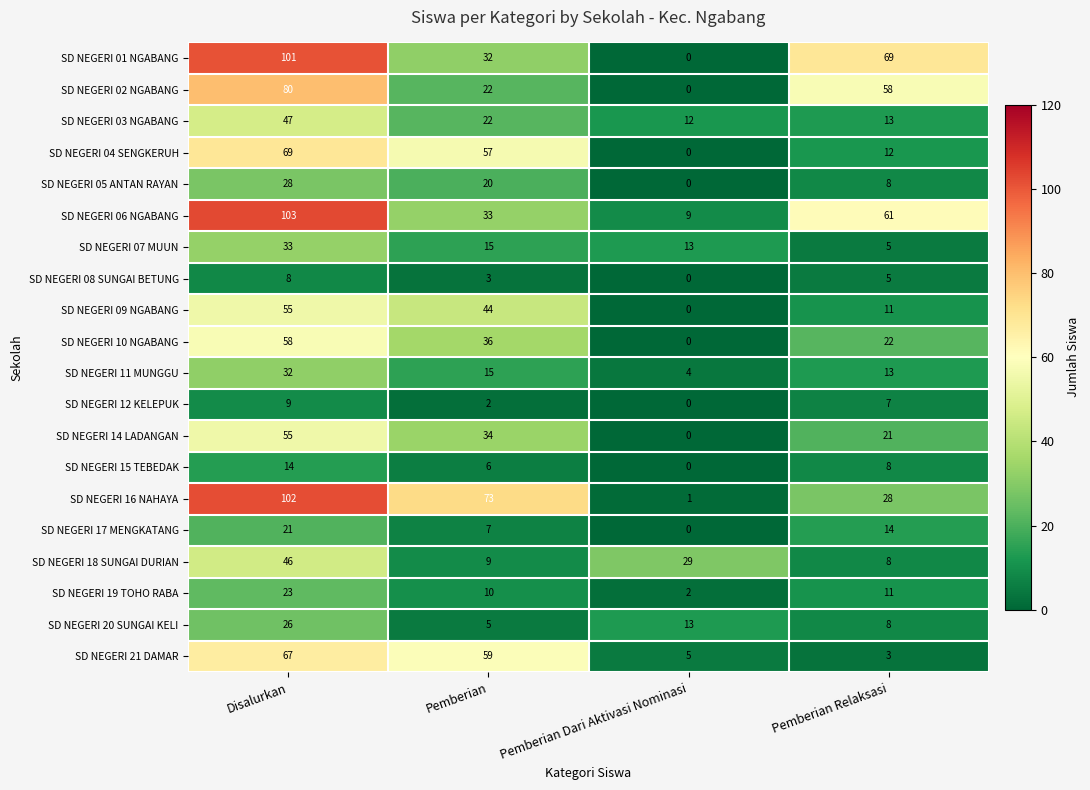

At which category is the sum across all series the highest?

Disalurkan